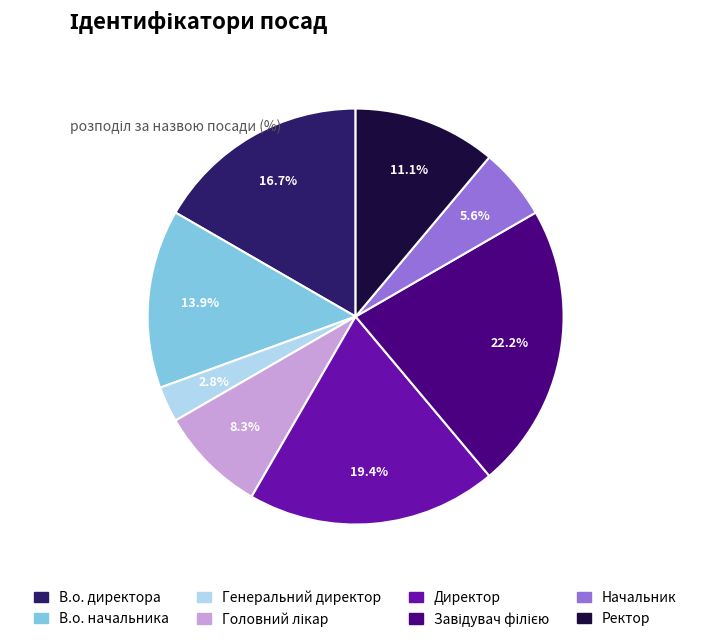

Do В.о. начальника and Начальник together represent more than half of the pie?

No